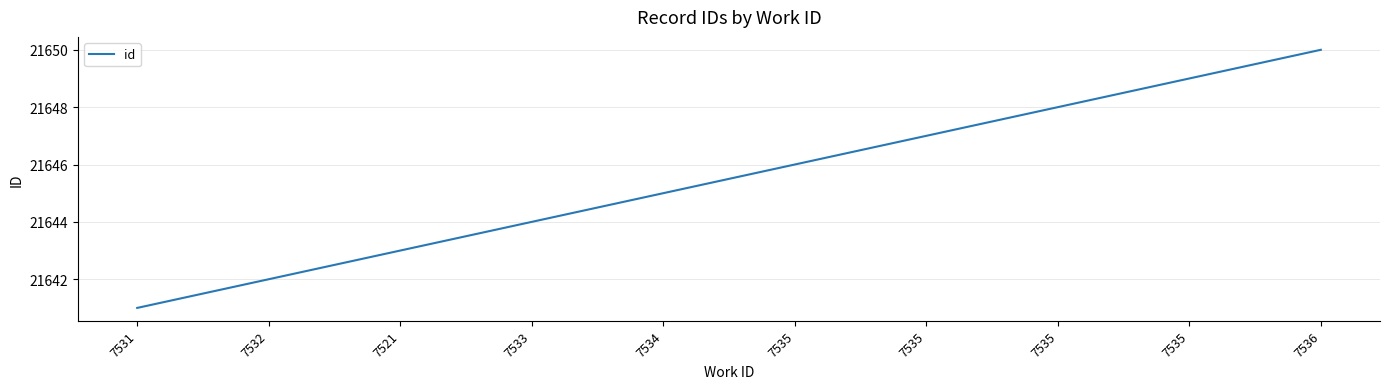

Reading left to right, extract all data points from this chart.

21641	21642	21643	21644	21645	21646	21647	21648	21649	21650